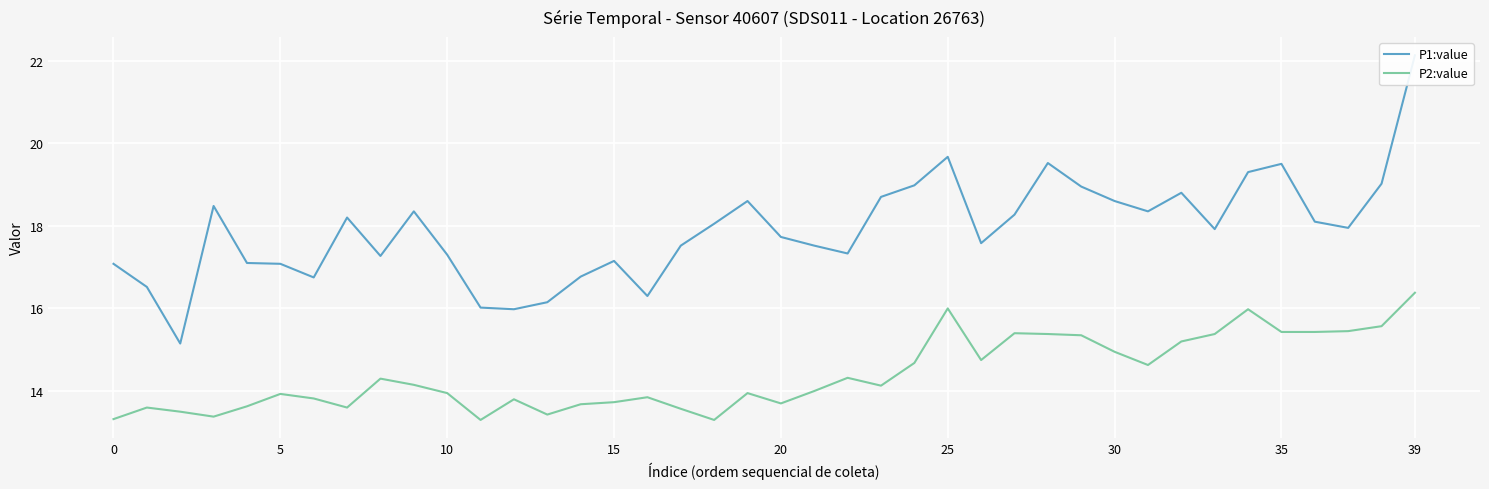

Which series has the largest range (max minus min)?

P1:value